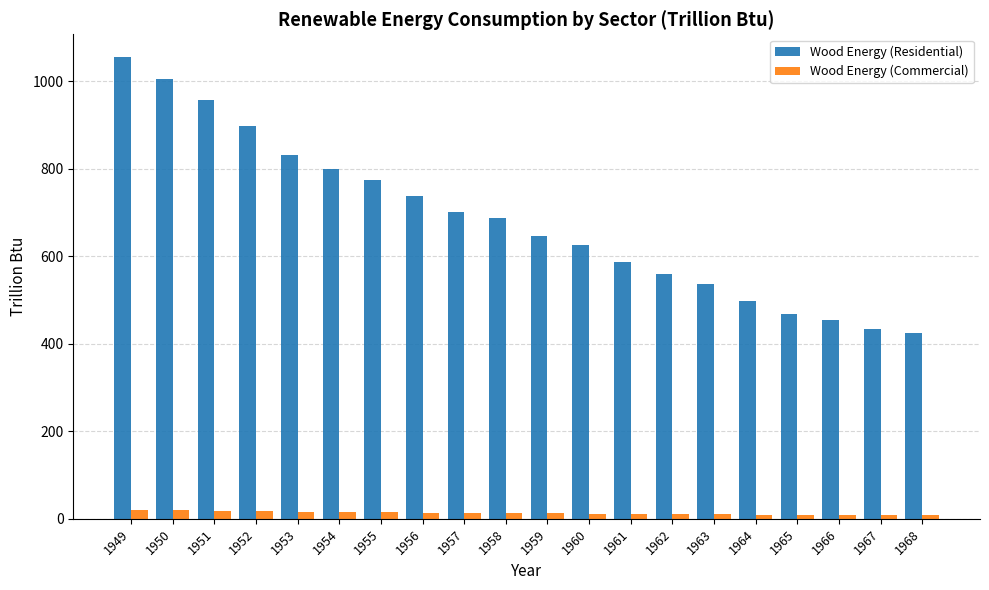

What is the maximum value shown in the chart?

1055.2